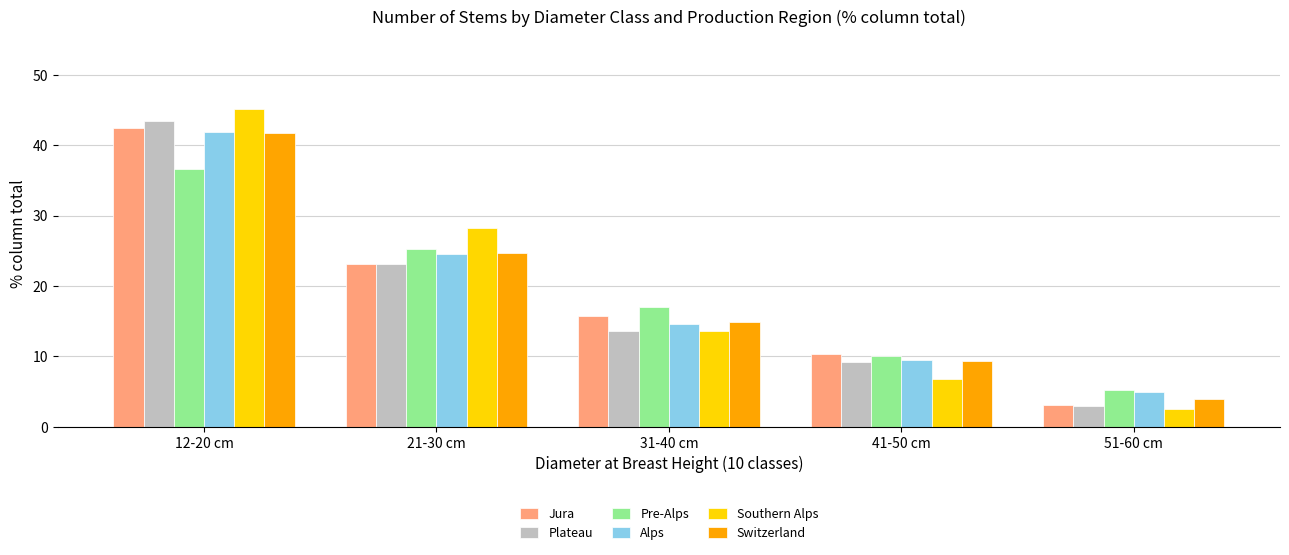

What is the difference between the maximum and minimum values in the Pre-Alps series?

31.5